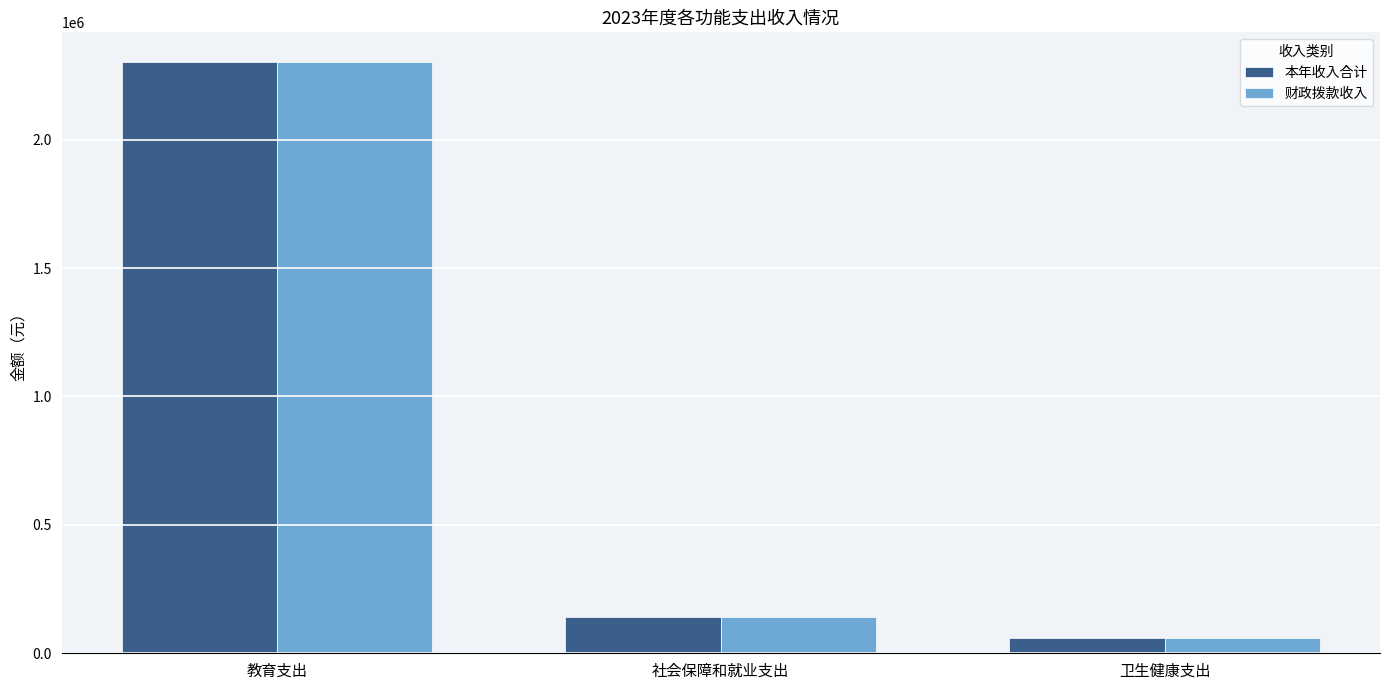

Which series has the widest spread of values?

本年收入合计